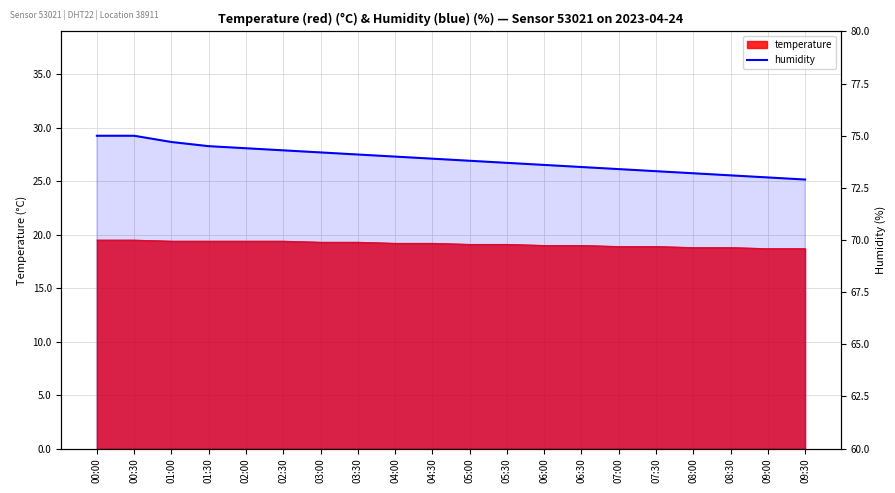

The value at 01:00 is 34.0. True or false?

False